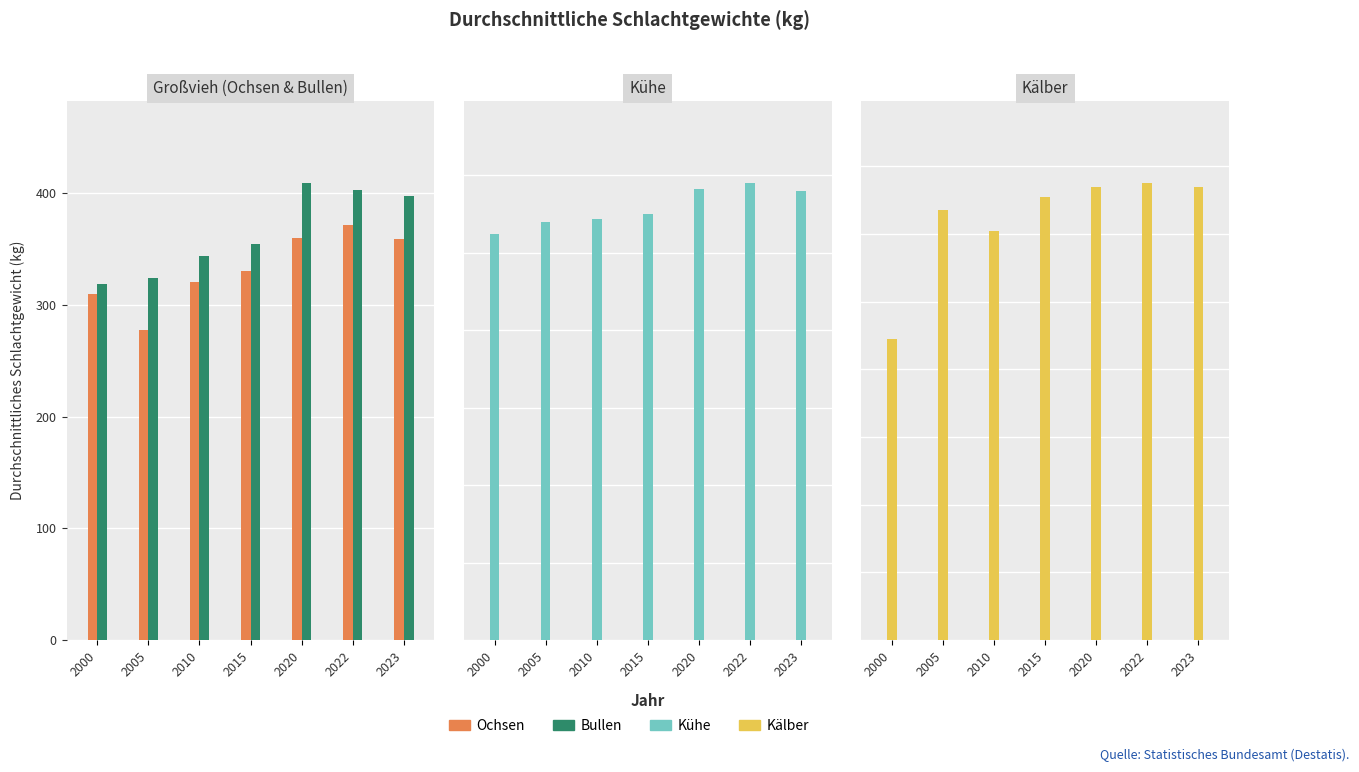

How many categories are shown in the chart?

7